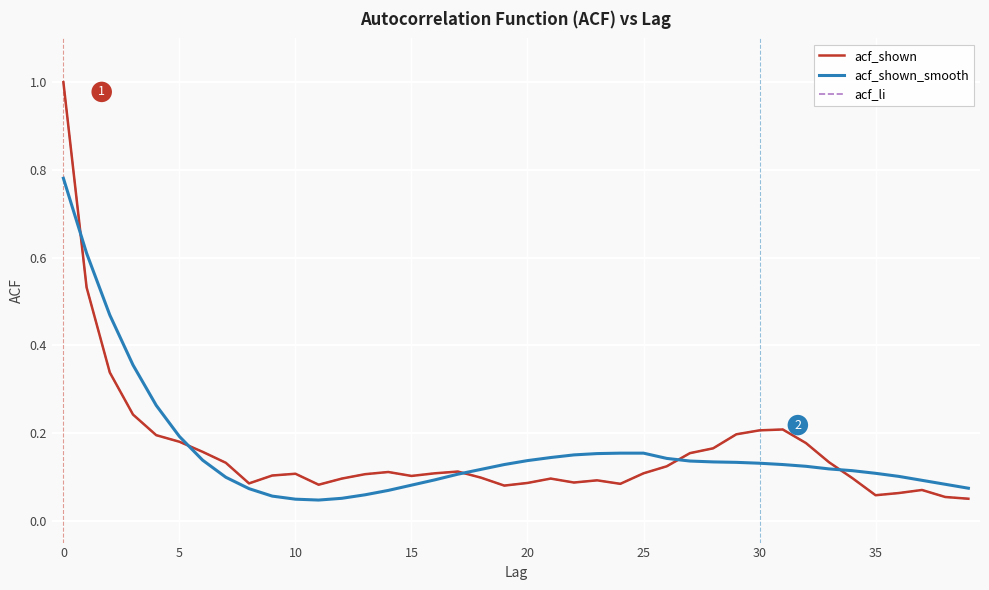

Is this an area chart (filled region under the line)?

No